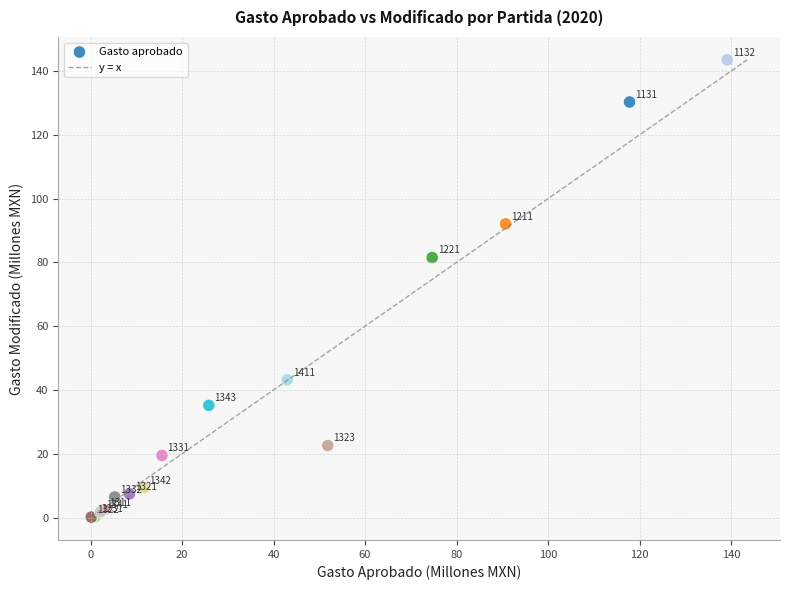

What Y value in the scatter plot is closest to 71?

81.5